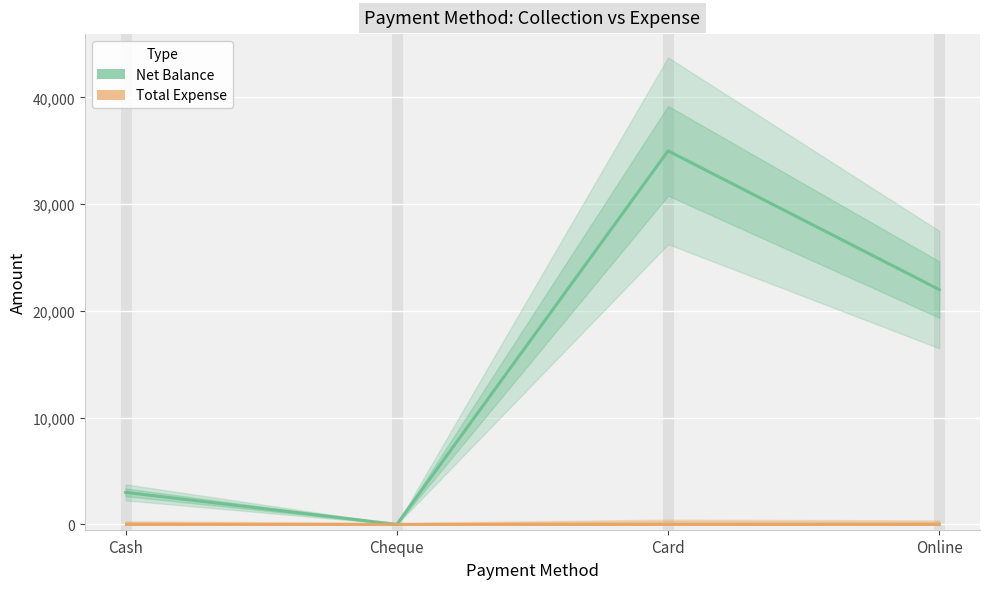

Between Cash and Card, which series saw the biggest shift?

Net Balance